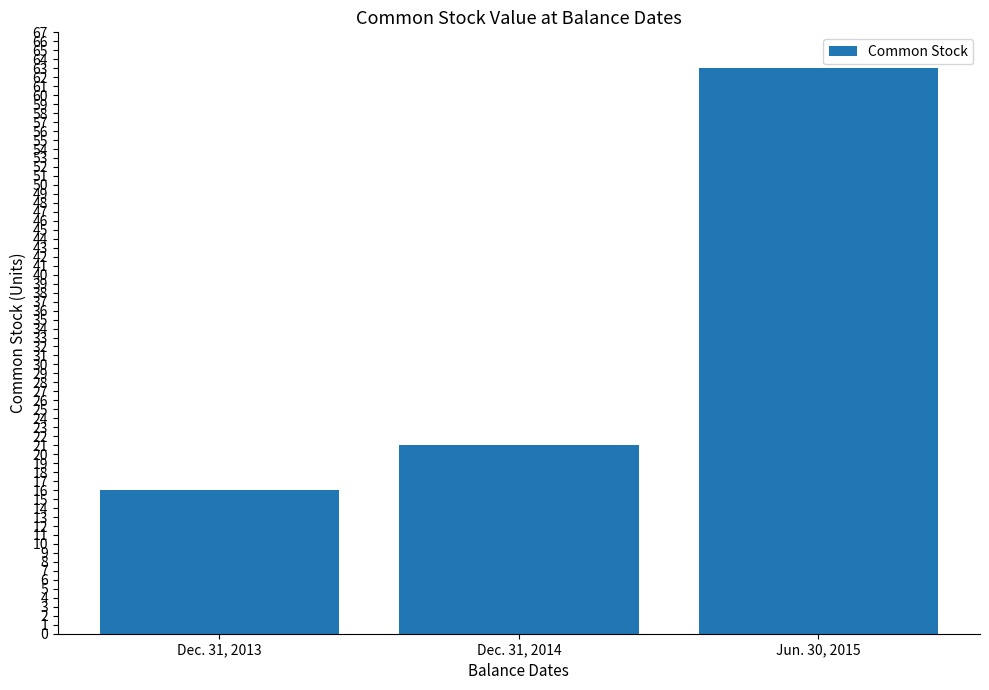

Reading right to left, what are all the values shown in this chart?

Jun. 30, 2015=63	Dec. 31, 2014=21	Dec. 31, 2013=16